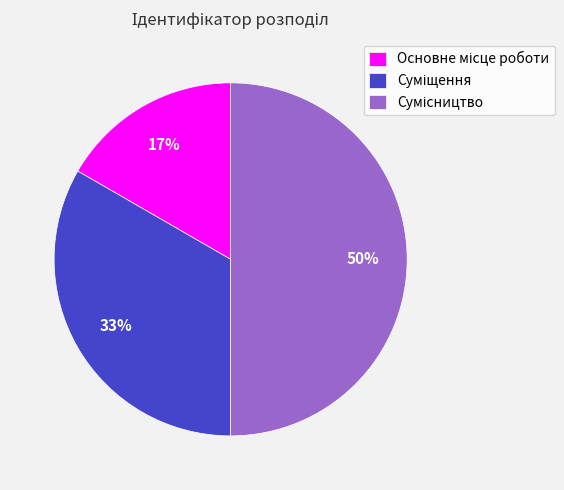

How many slices are in this pie chart?

3